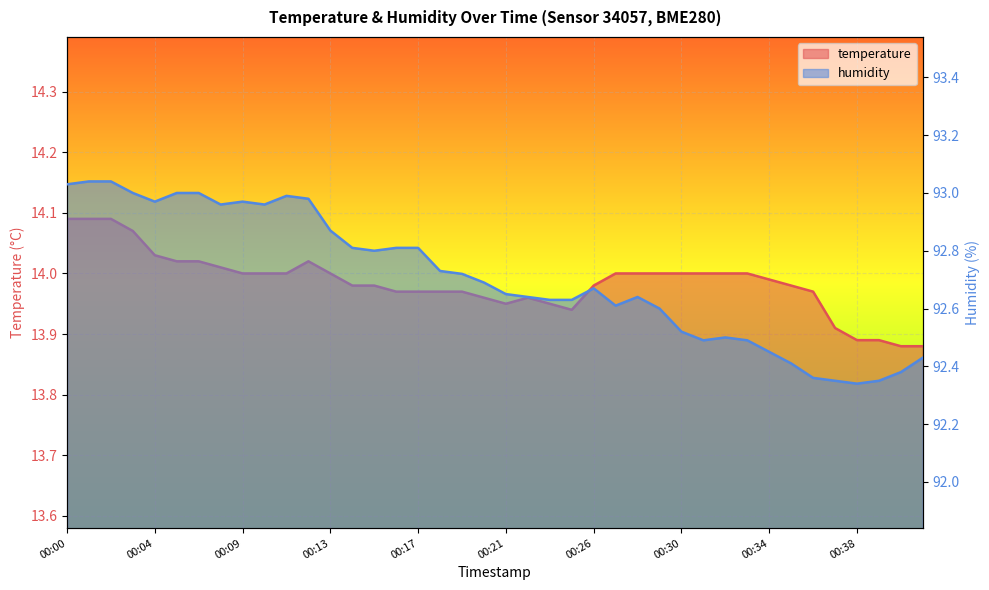

List the series in order of their overall mean, lowest first.

temperature, humidity